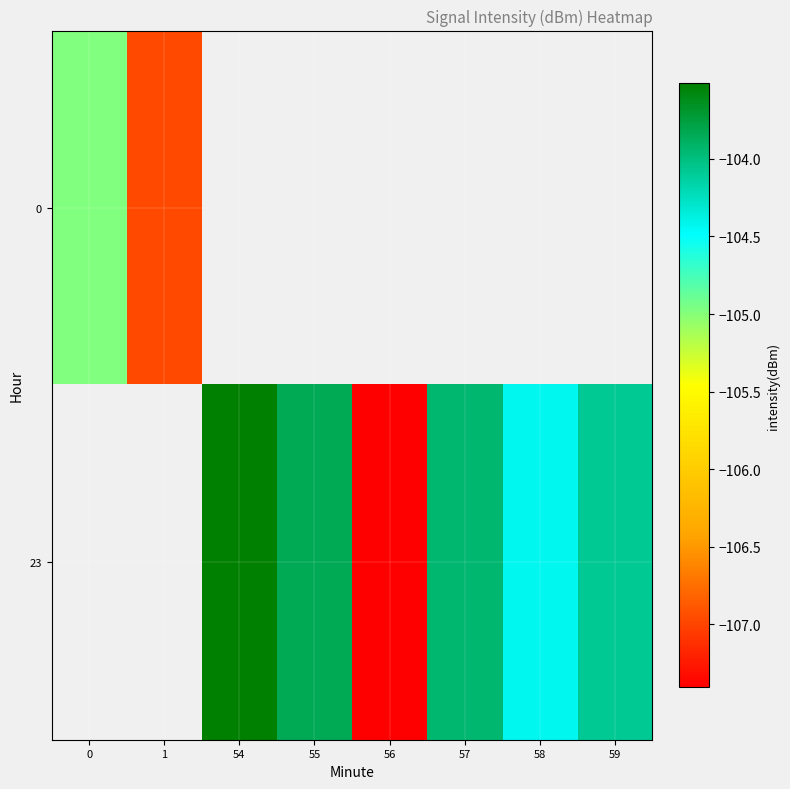

What value does the 0 series have at 1?

-107.0